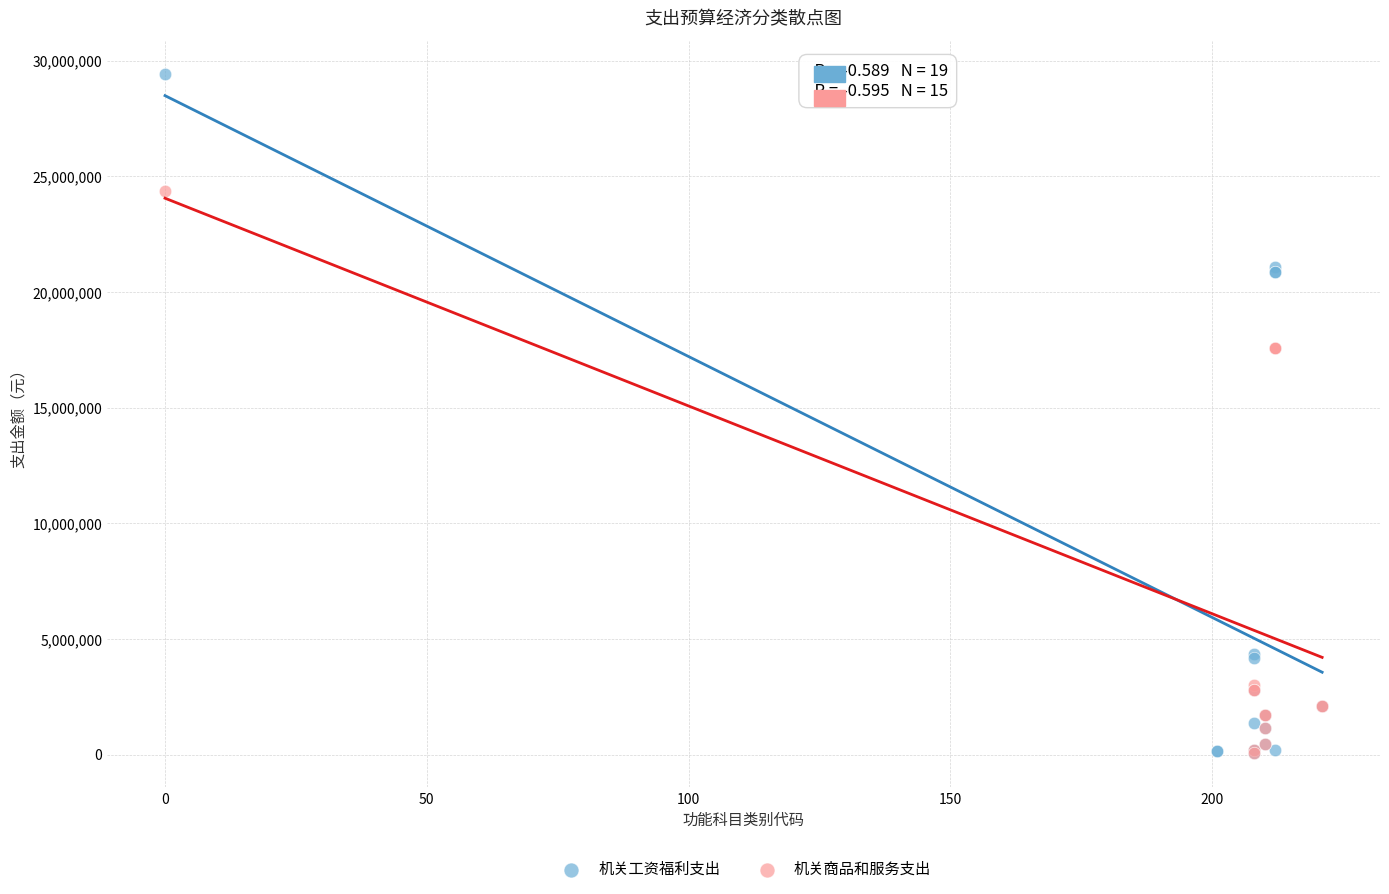

Which series has the largest Y range (max minus min)?

机关工资福利支出